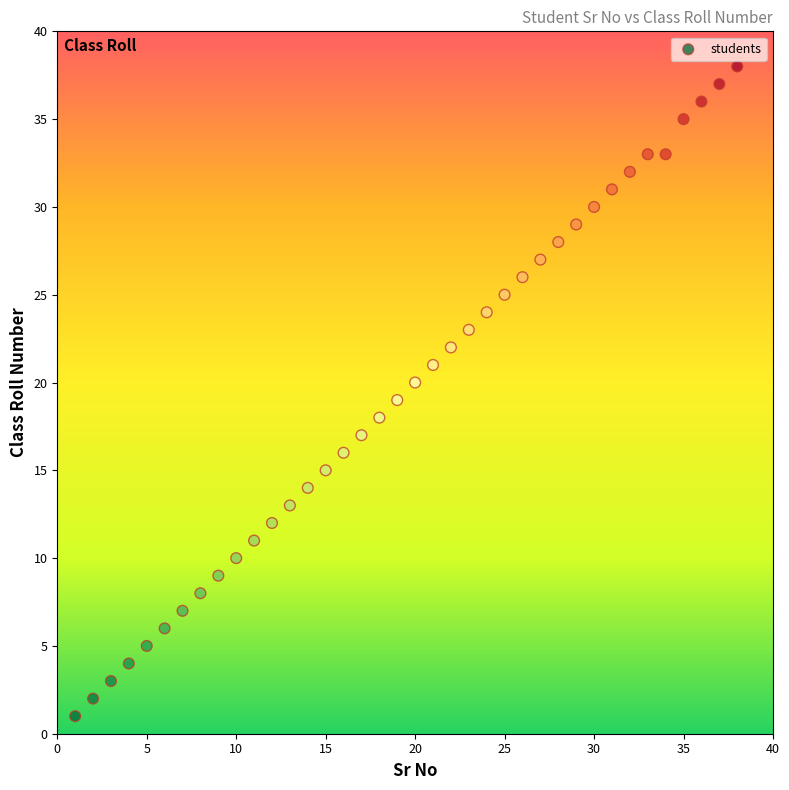

What is the range of X values (max minus min)?

37